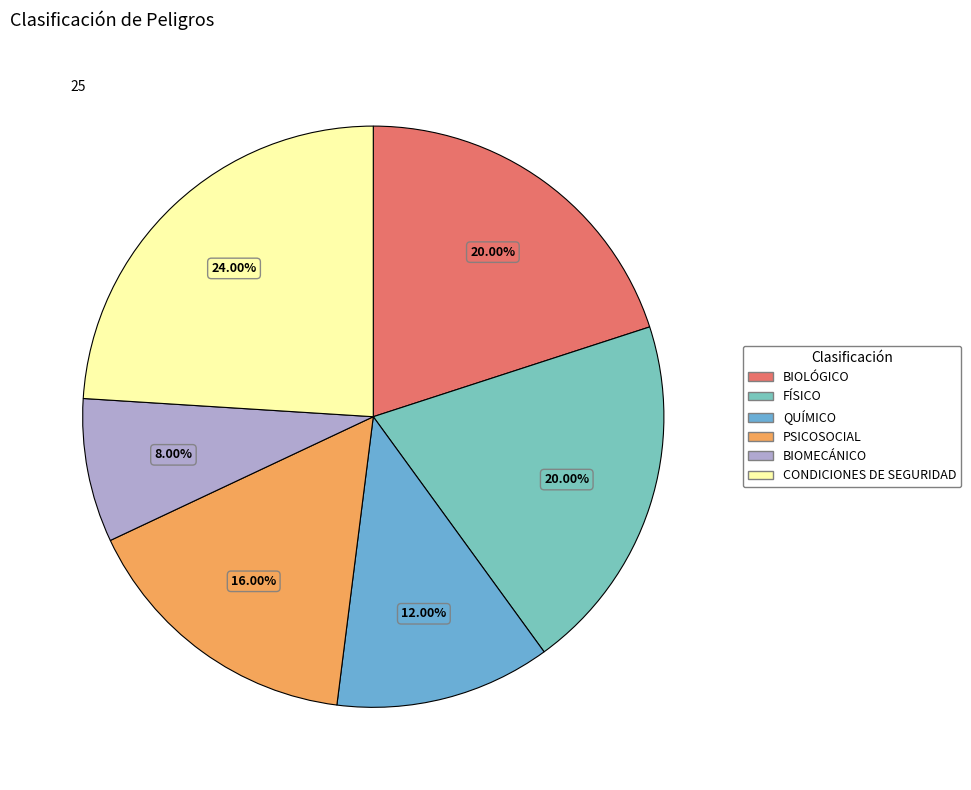

How many segments does this pie chart have?

6